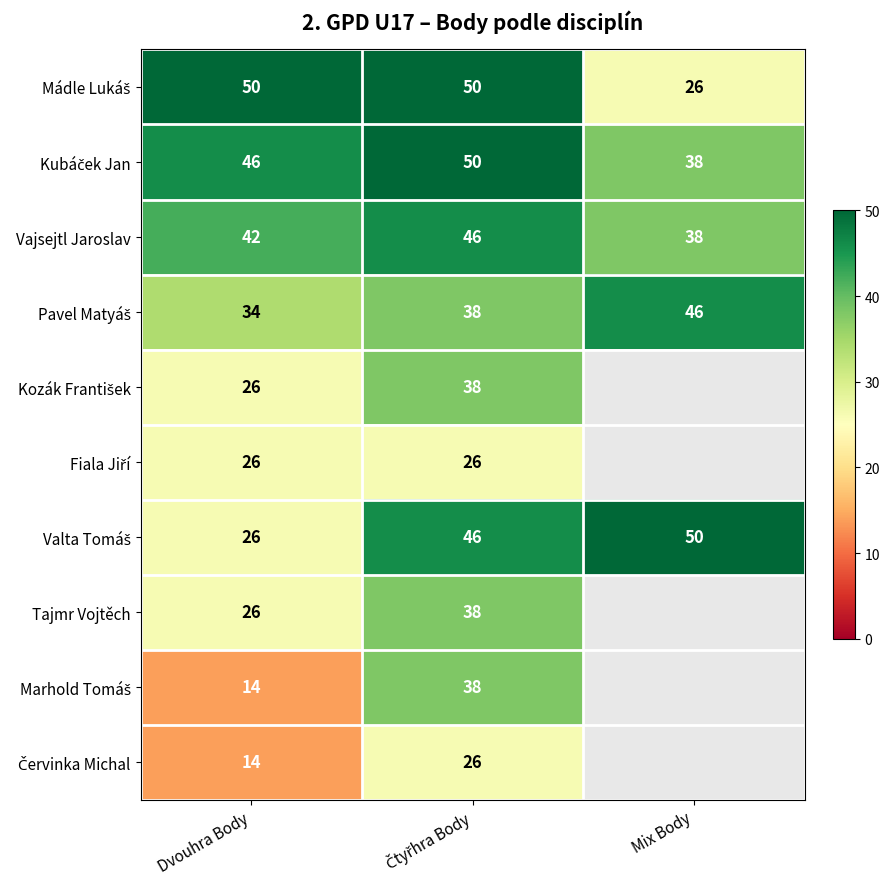

How many values in the Vajsejtl Jaroslav series are below 42?

1